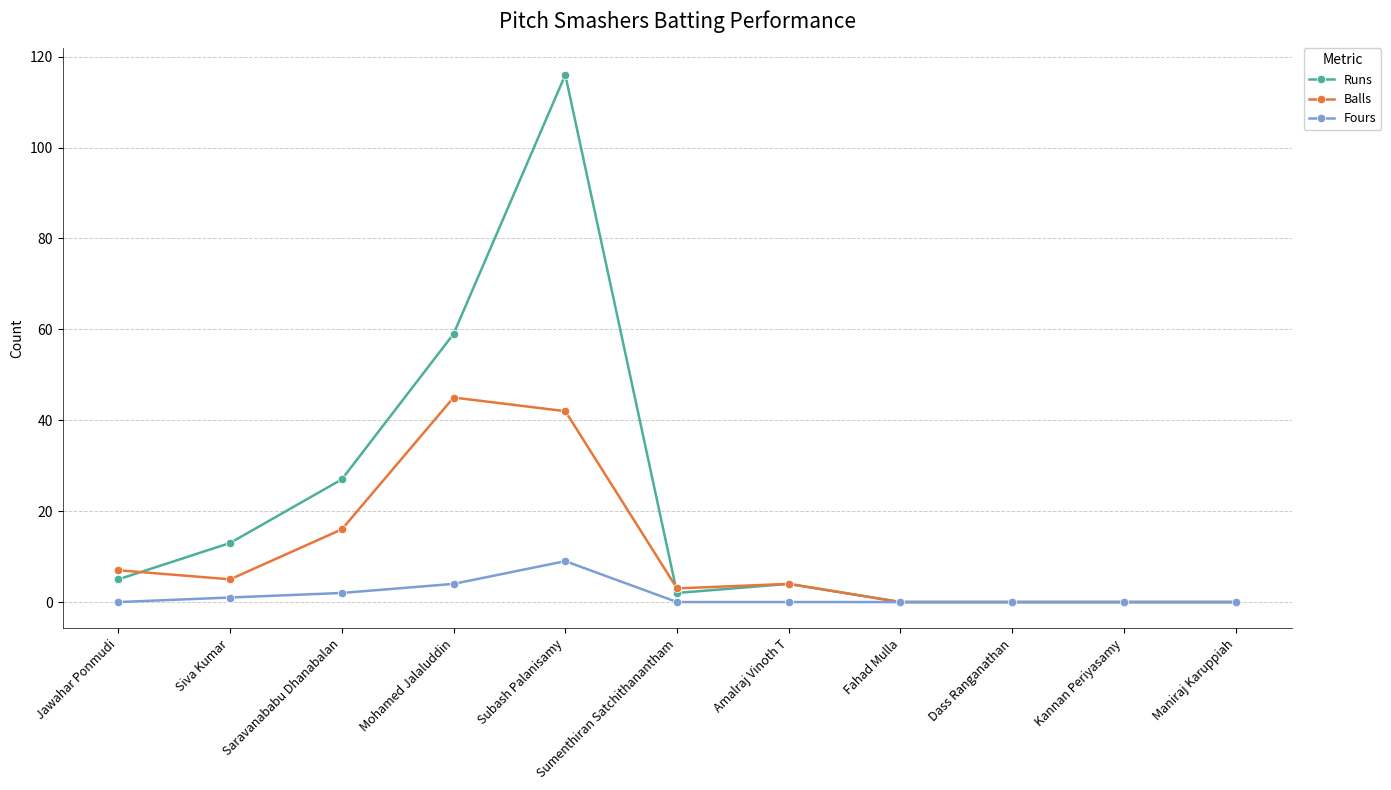

Which series has the widest spread of values?

Runs